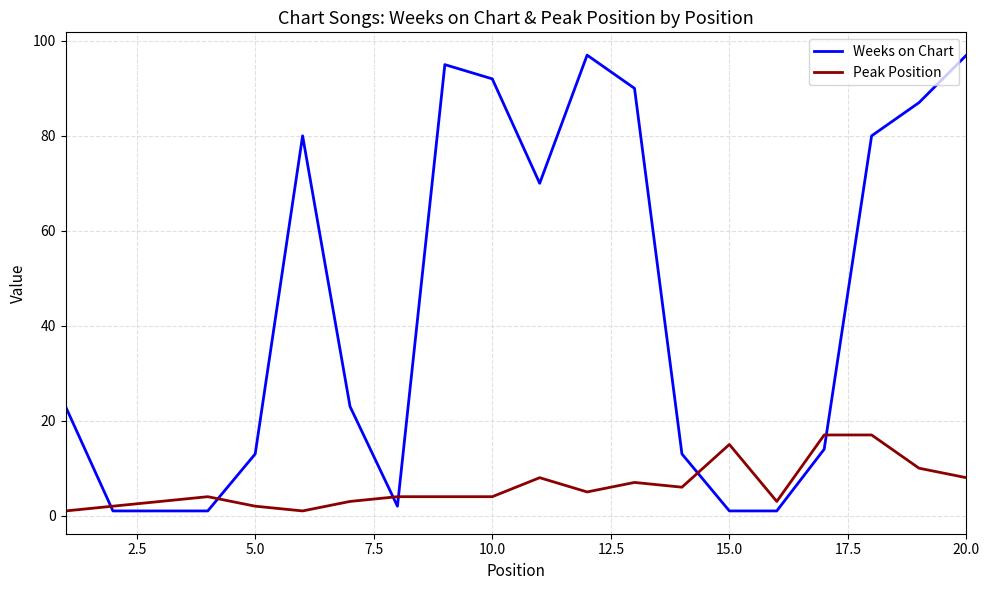

What is the highest value of the Weeks on Chart series?

97